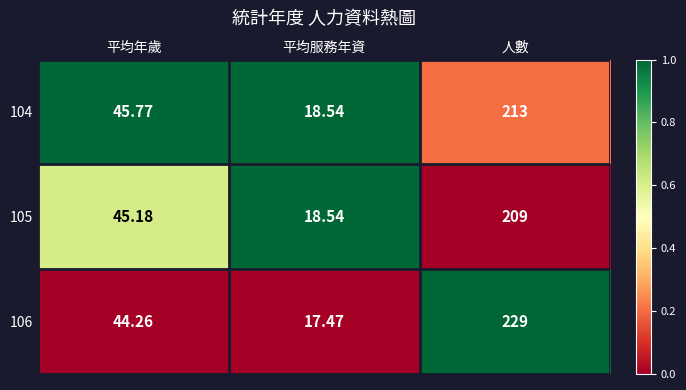

At which category is the sum across all series the highest?

人數